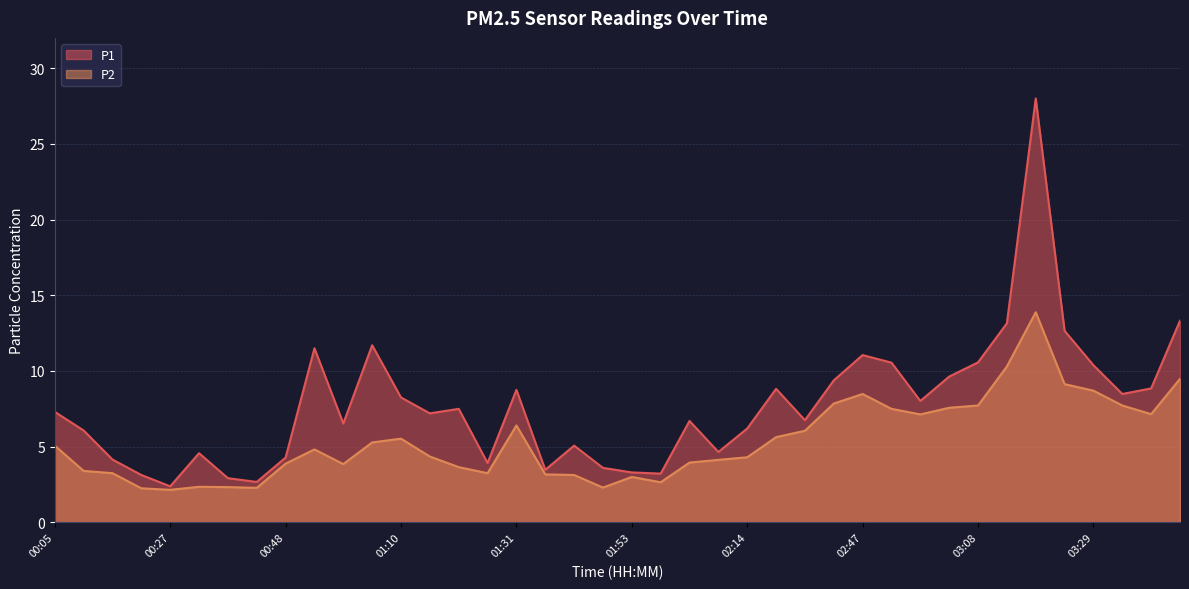

True or false: P1 and P2 intersect in this chart.

False